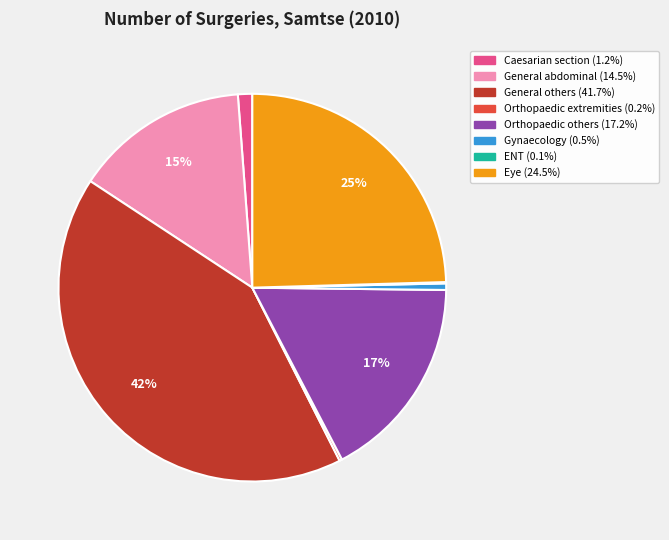

What is the largest slice in the pie chart?

General others